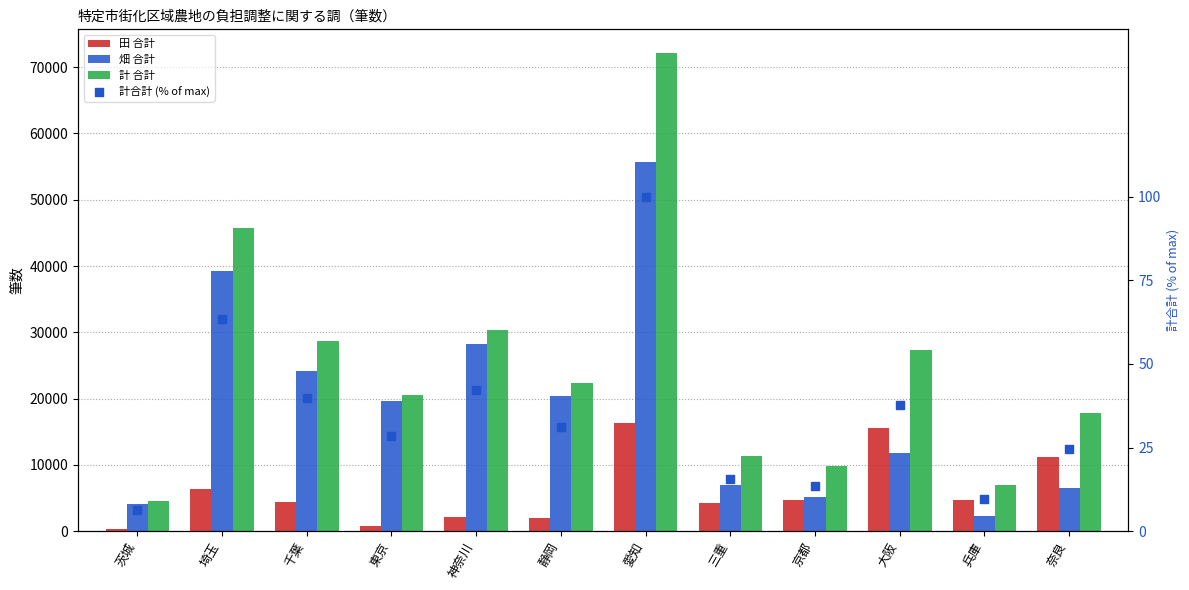

Is the value of 畑 合計 at 愛知 greater than the value of 計 合計 at 三重?

Yes